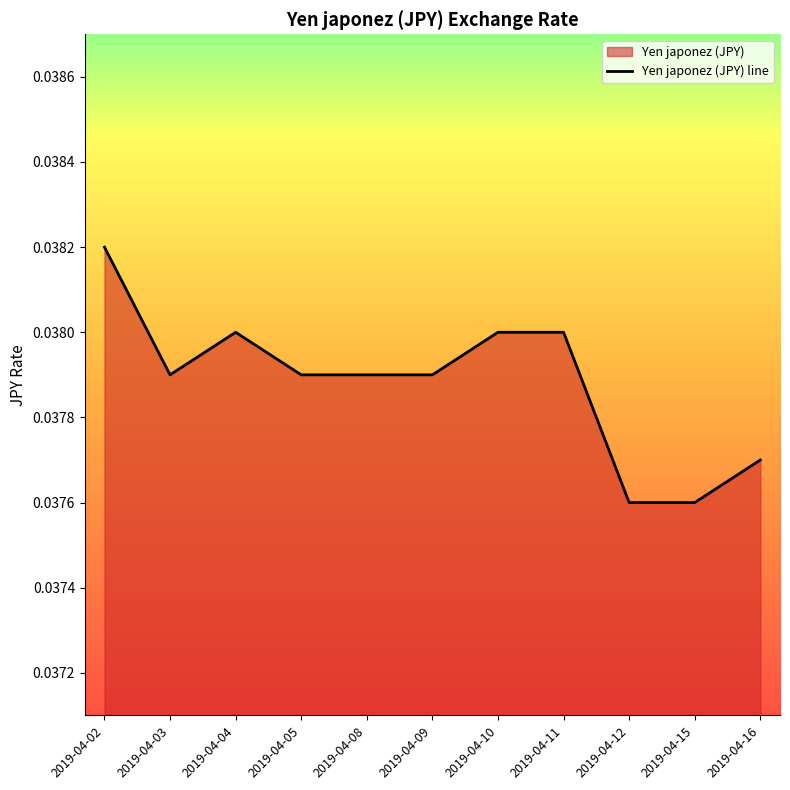

Between 2019-04-02 and 2019-04-16, which is larger?

2019-04-02